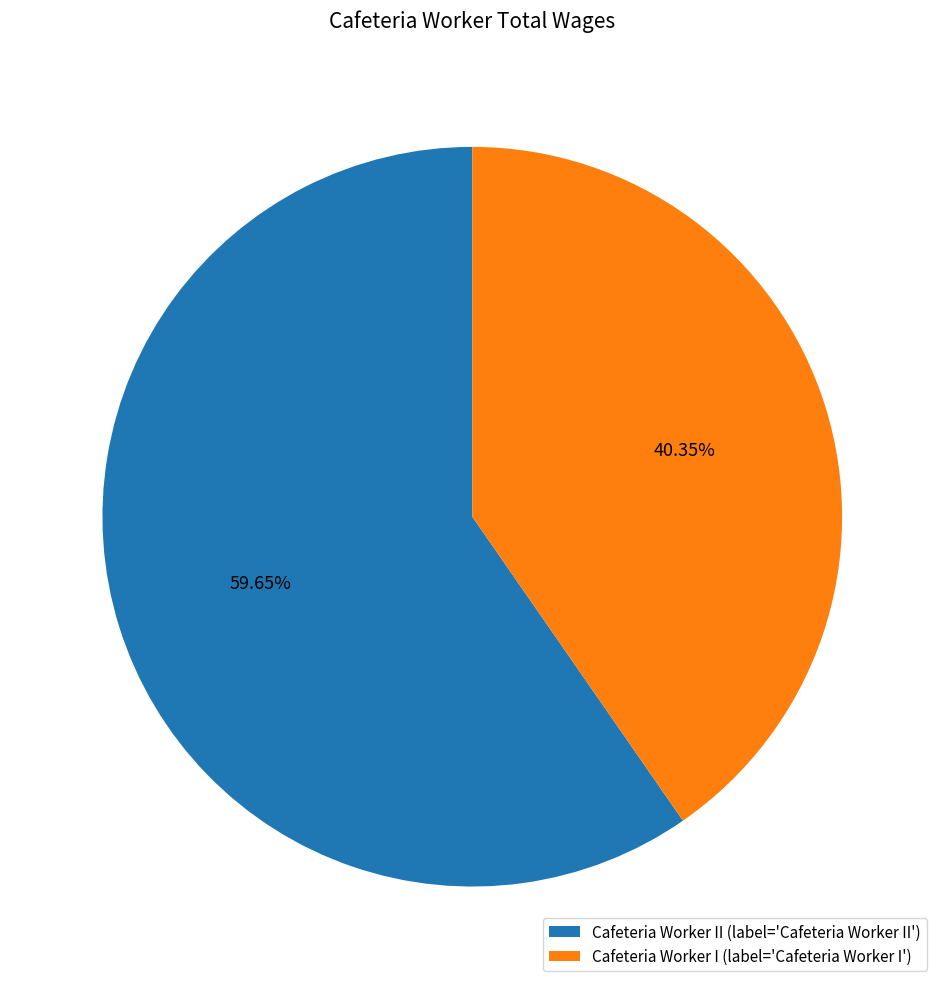

Which slice is the largest?

Cafeteria Worker II (label='Cafeteria Worker II')